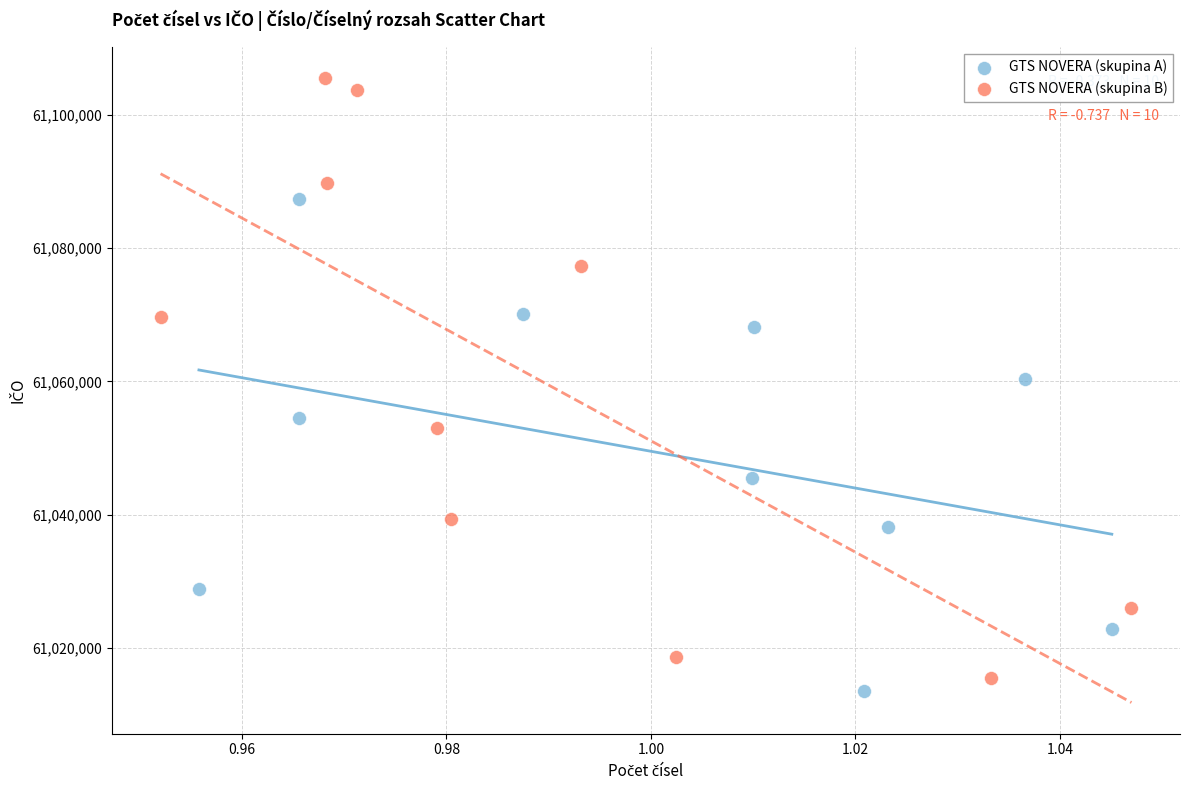

What are all the series names shown in the legend?

GTS NOVERA (skupina A), GTS NOVERA (skupina B)